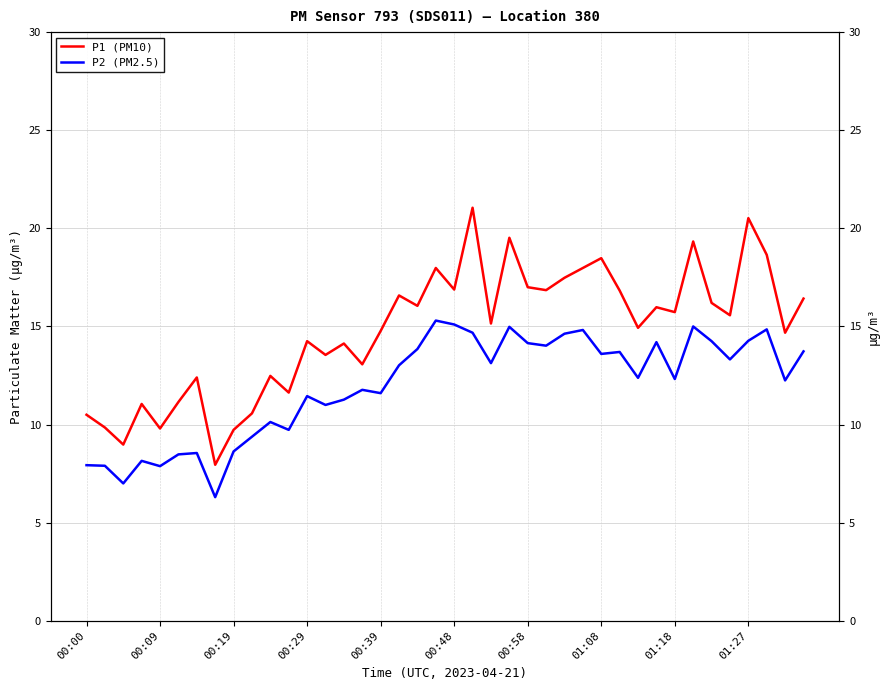

Which series changed the most between 18 and 20?

P2 (PM2.5)